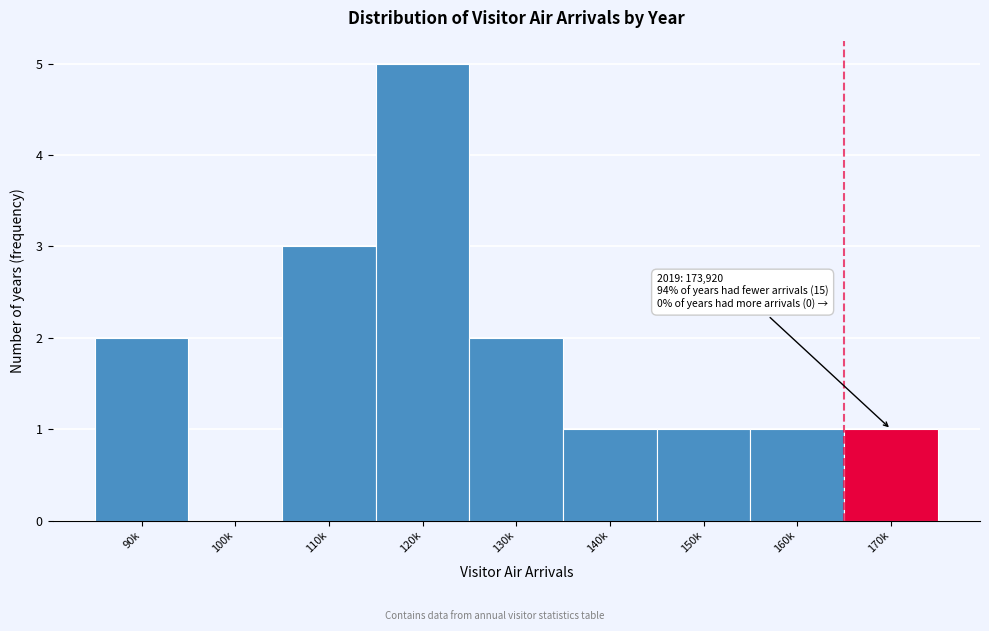

Reading left to right, list all the values displayed in this chart.

90k=2	100k=0	110k=3	120k=5	130k=2	140k=1	150k=1	160k=1	170k=1